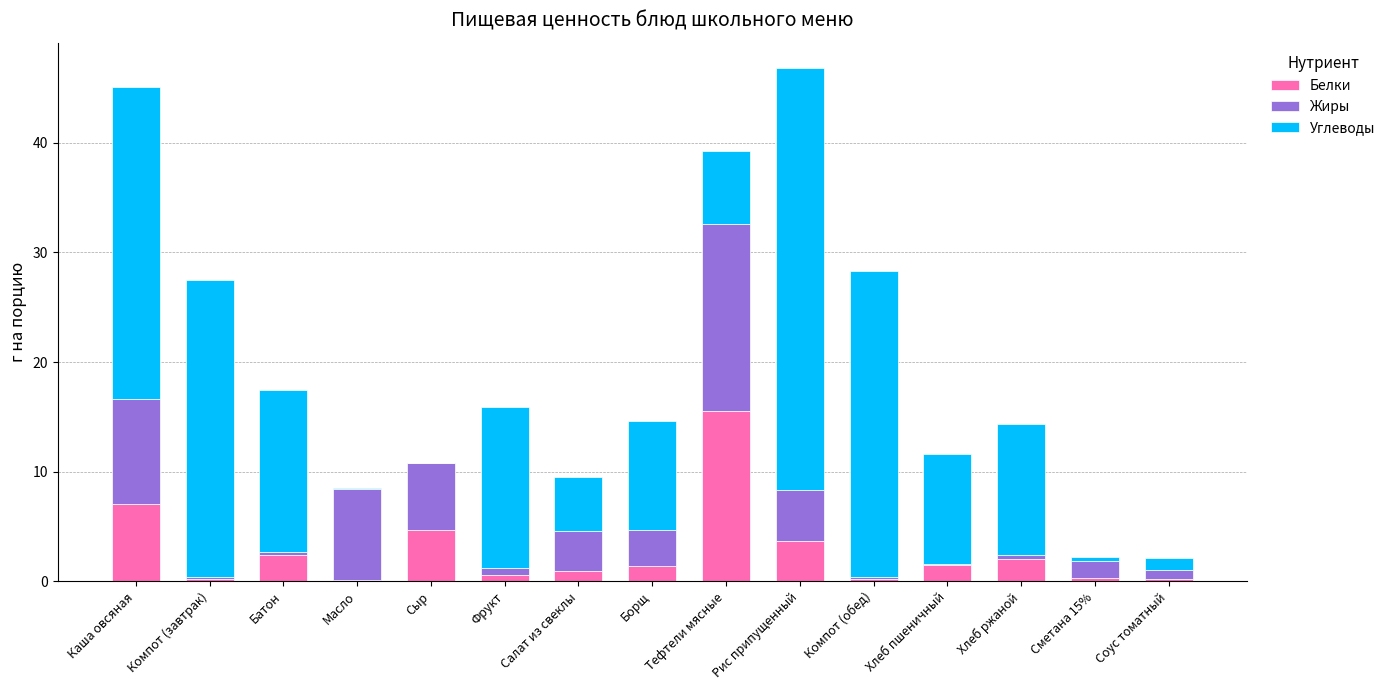

How many data points does each series have?

15